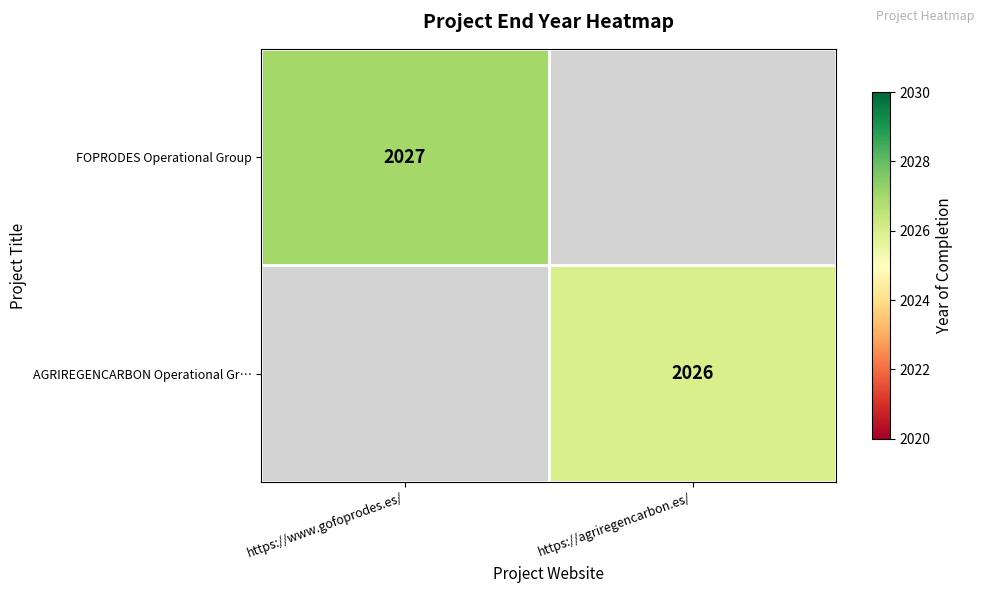

How many distinct data groups are displayed?

2